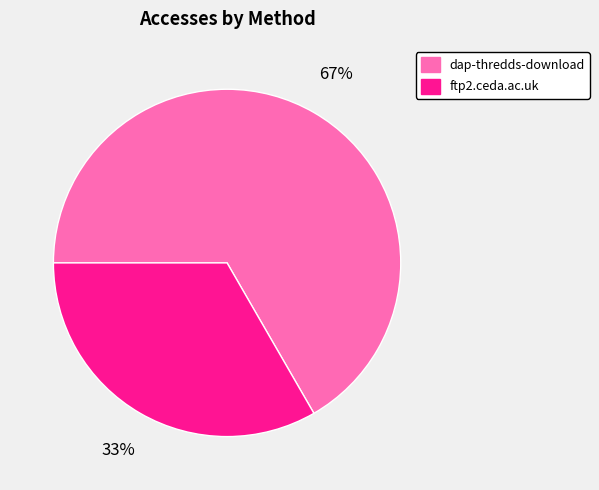

Which category has the smallest portion of the pie?

ftp2.ceda.ac.uk